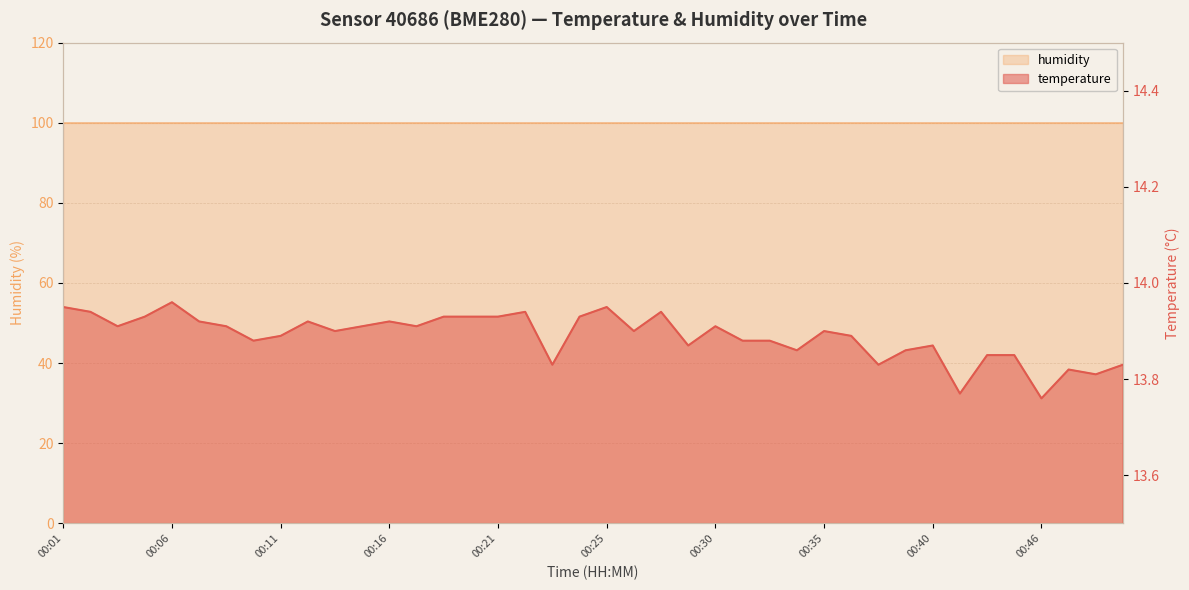

How many values are between 13 and 14?

40